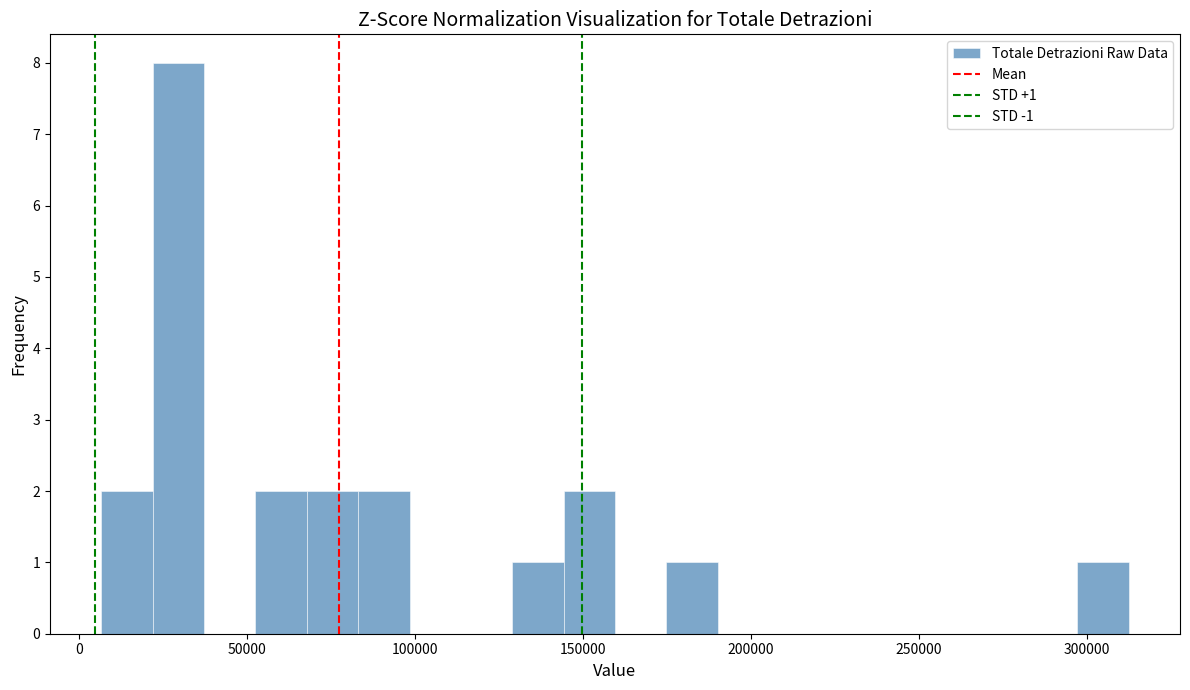

Read against the x-axis, roughly where is the centre of the tallest bar?

30000